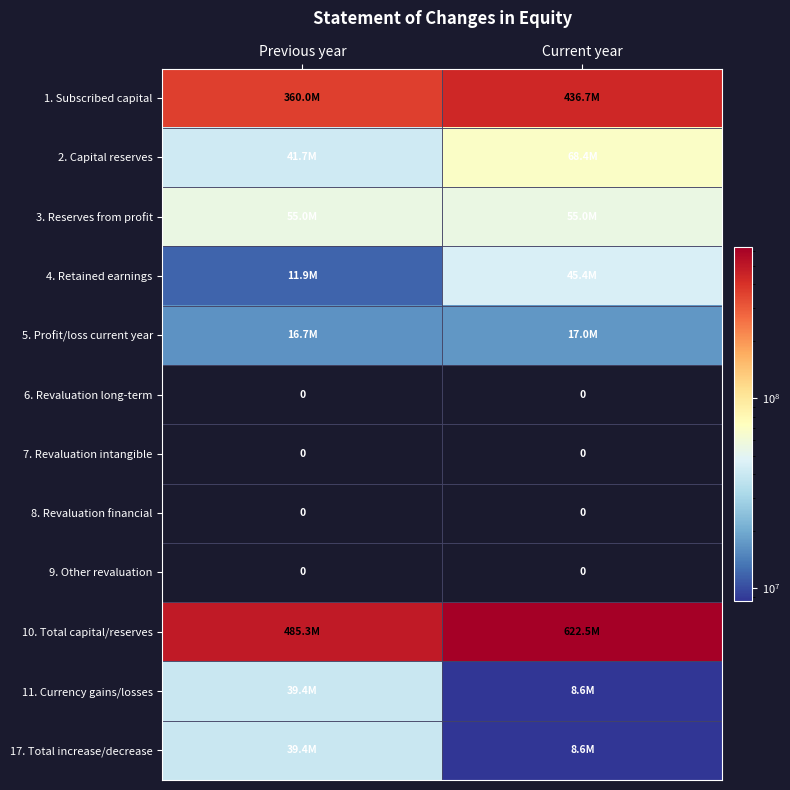

What is the difference between the highest and lowest values at Current year?

622548684